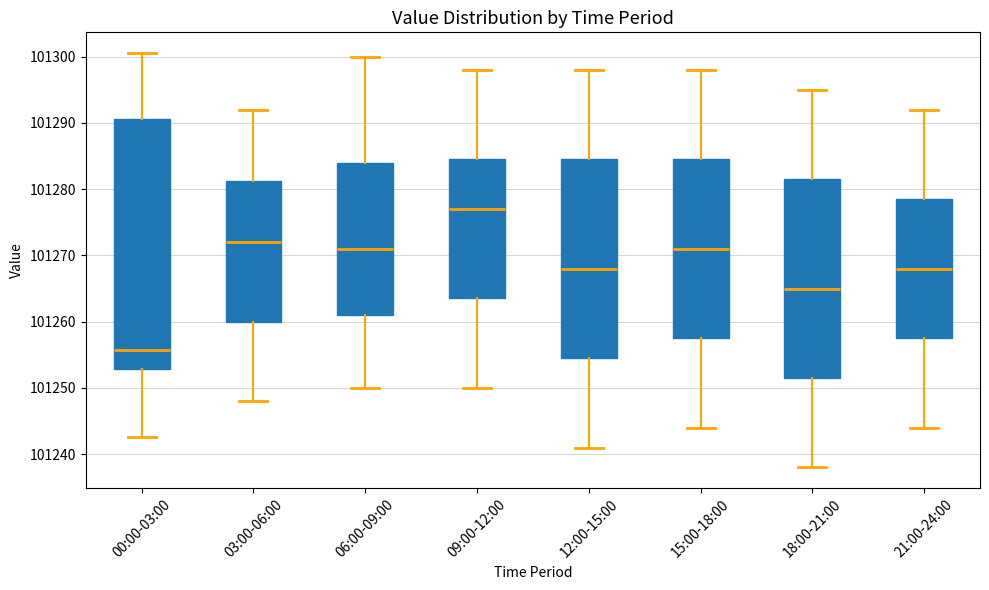

Reading left to right, transcribe this box plot: for each box, give where its median line is, the range the box spans, and where its two whiskers end, as read against the y-axis. The values are not printed on the chart, so give them approximately, as read against the axis.

00:00-03:00: median 101256, box 101253 to 101291, whiskers 101243 to 101301
03:00-06:00: median 101272, box 101260 to 101281, whiskers 101248 to 101292
06:00-09:00: median 101271, box 101261 to 101284, whiskers 101250 to 101300
09:00-12:00: median 101277, box 101264 to 101285, whiskers 101250 to 101298
12:00-15:00: median 101268, box 101255 to 101285, whiskers 101241 to 101298
15:00-18:00: median 101271, box 101258 to 101285, whiskers 101244 to 101298
18:00-21:00: median 101265, box 101252 to 101282, whiskers 101238 to 101295
21:00-24:00: median 101268, box 101258 to 101279, whiskers 101244 to 101292